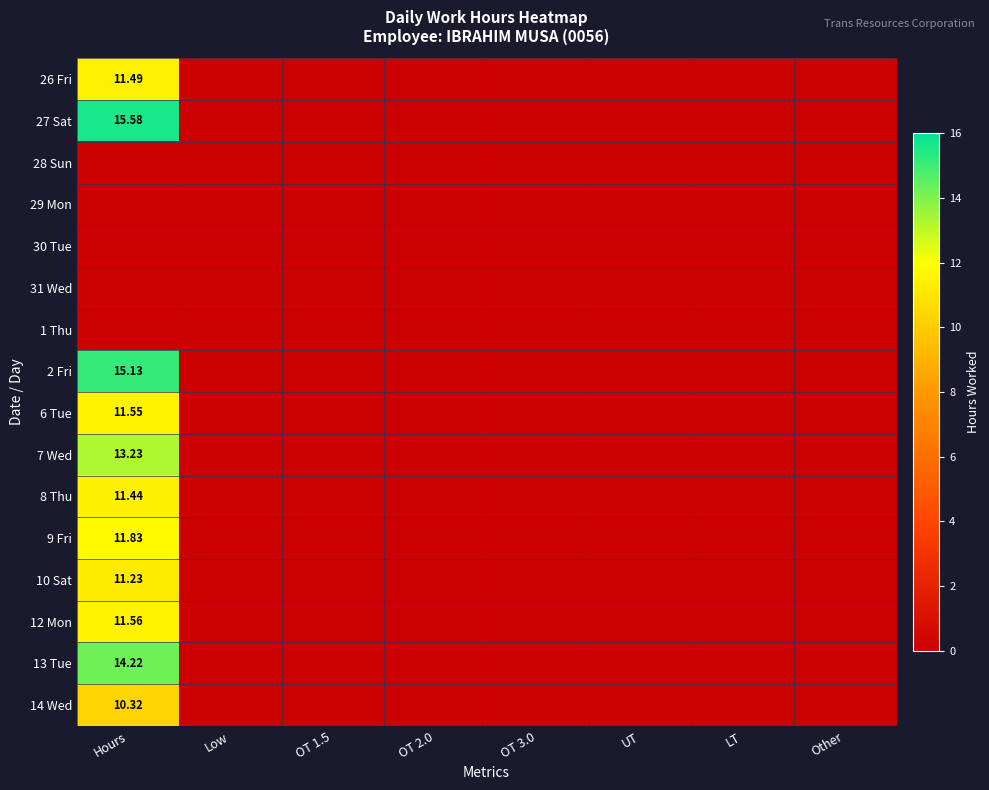

Which has a higher value, LT or OT 3.0?

LT